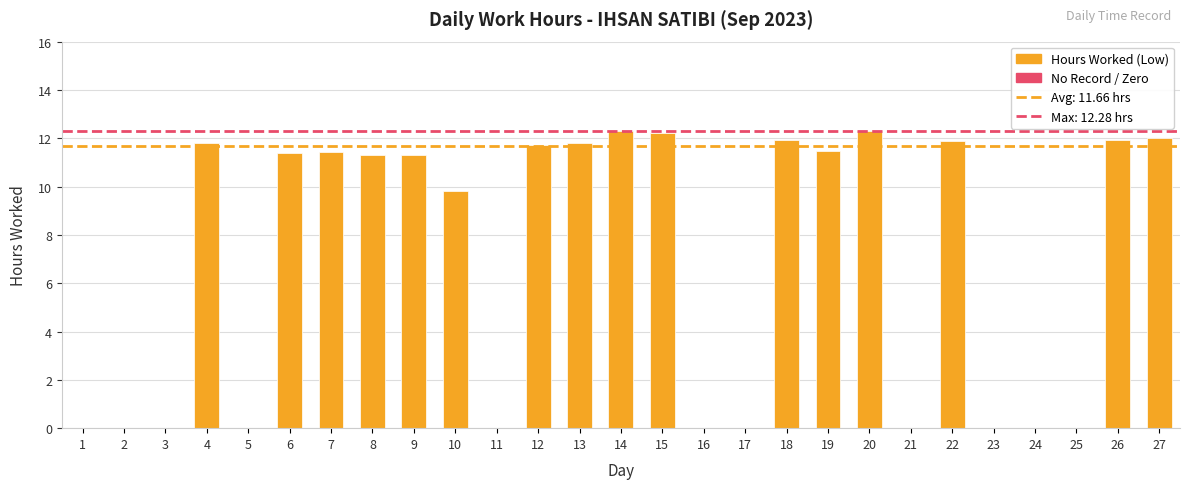

What is the sum of all values?

186.6